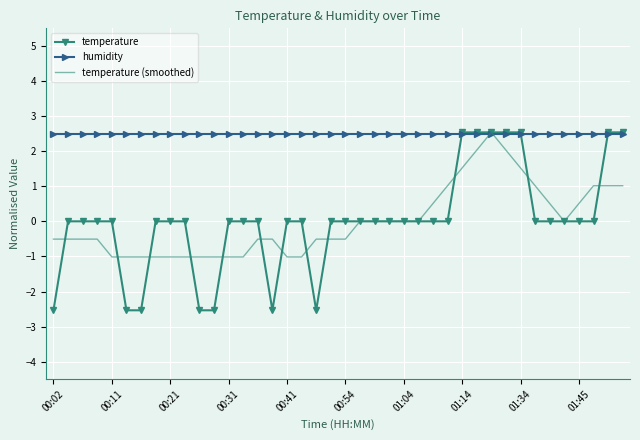

What is the average value of the humidity series?

2.5